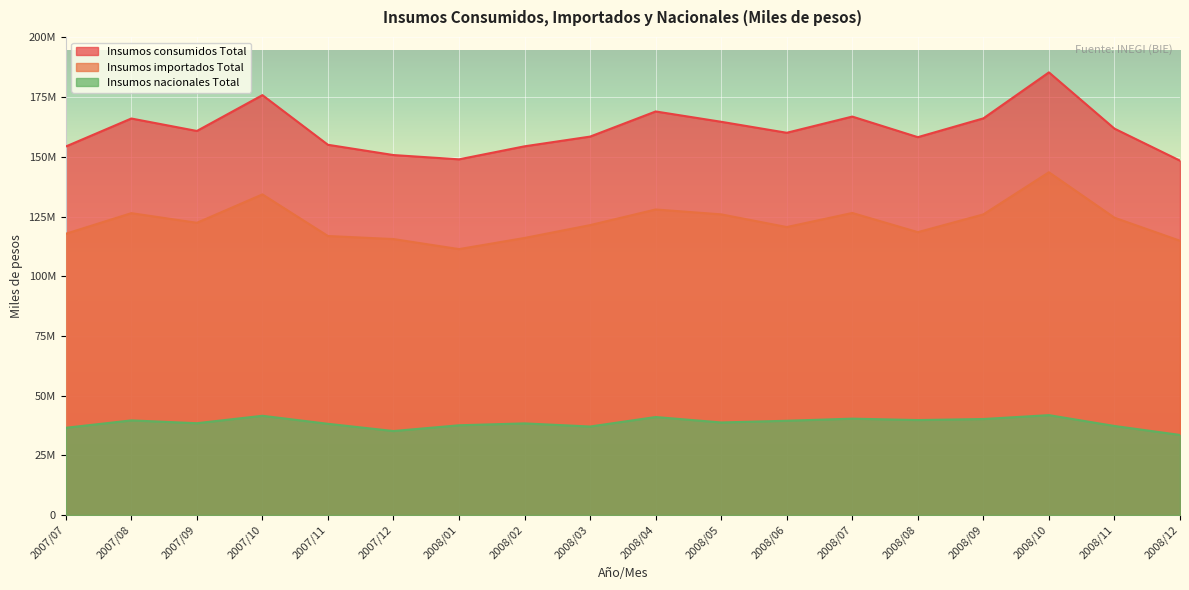

Rank the series at 2008/08 from lowest to highest value.

Insumos nacionales Total, Insumos importados Total, Insumos consumidos Total